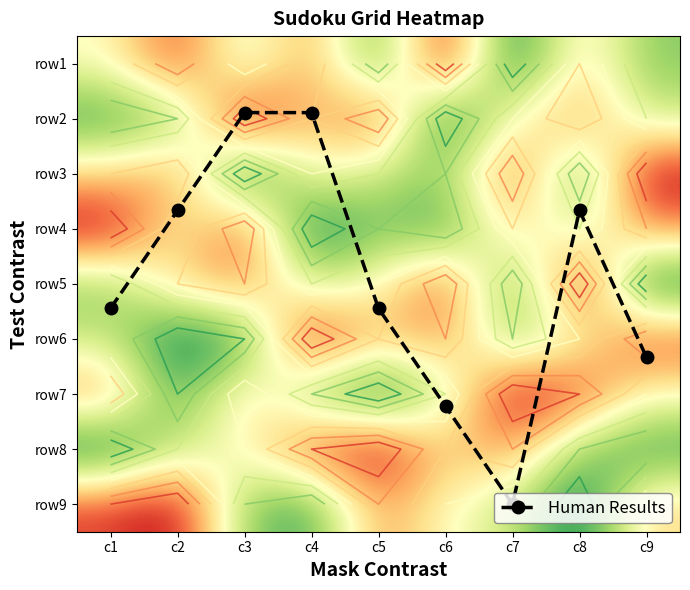

True or false: Human Results has a value of 8.0 at c7.

True